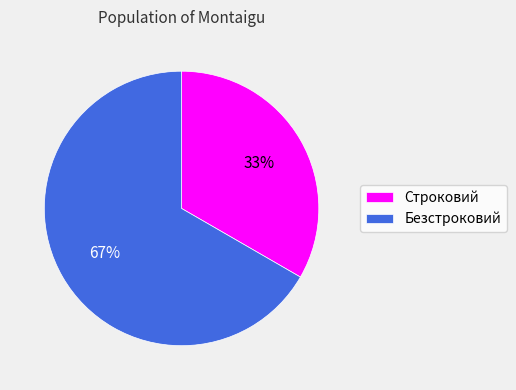

To the nearest percent, what portion does Безстроковий represent?

67%